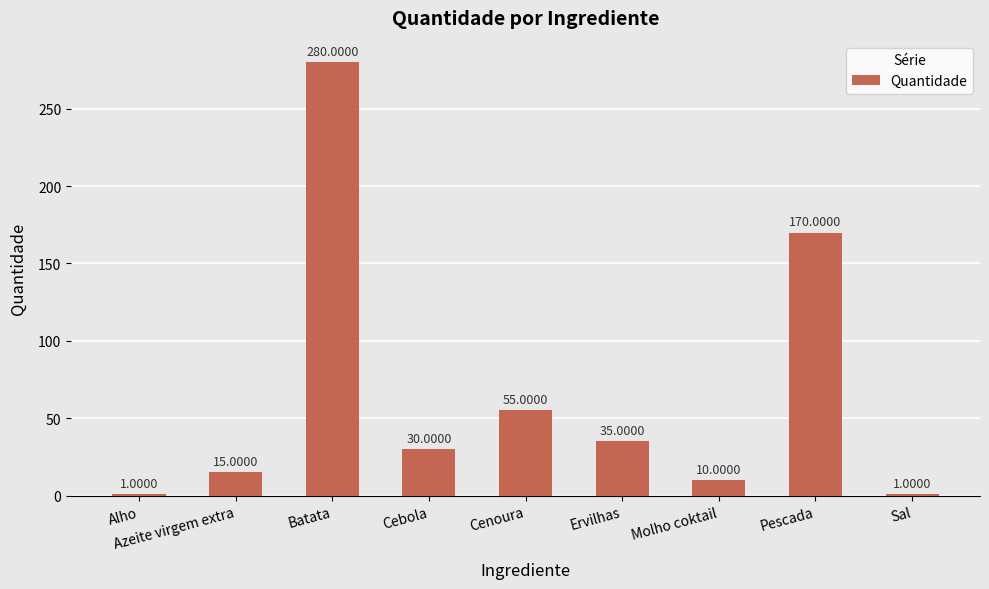

What is the average value?

66